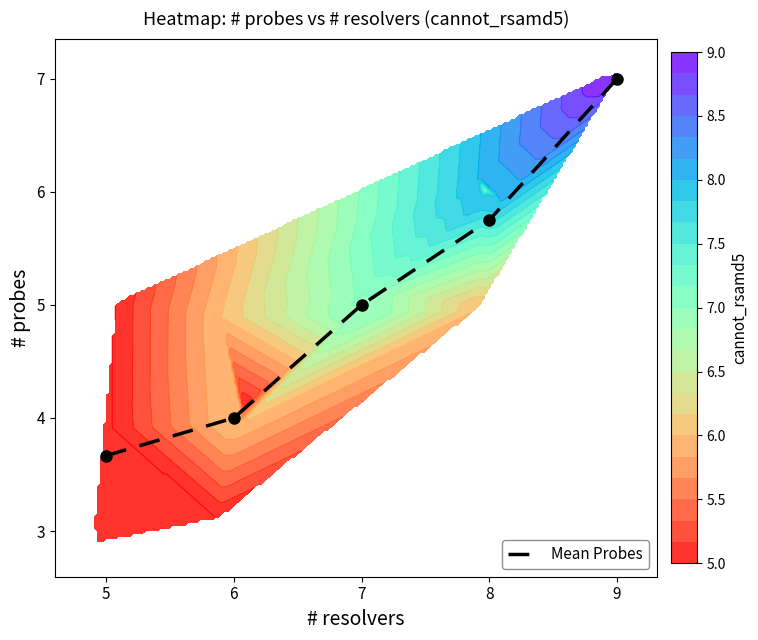

At which label does Mean Probes reach its minimum?

5